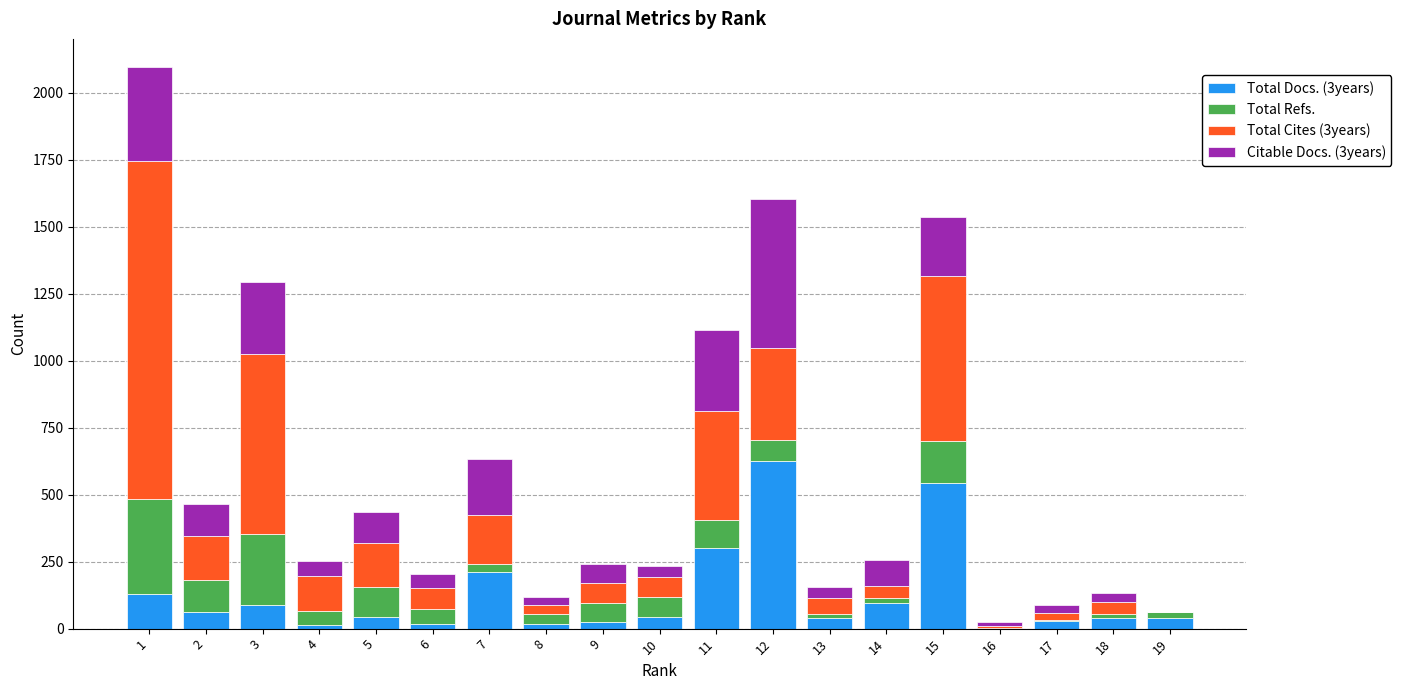

Are the bars grouped side by side (vs. stacked)?

No